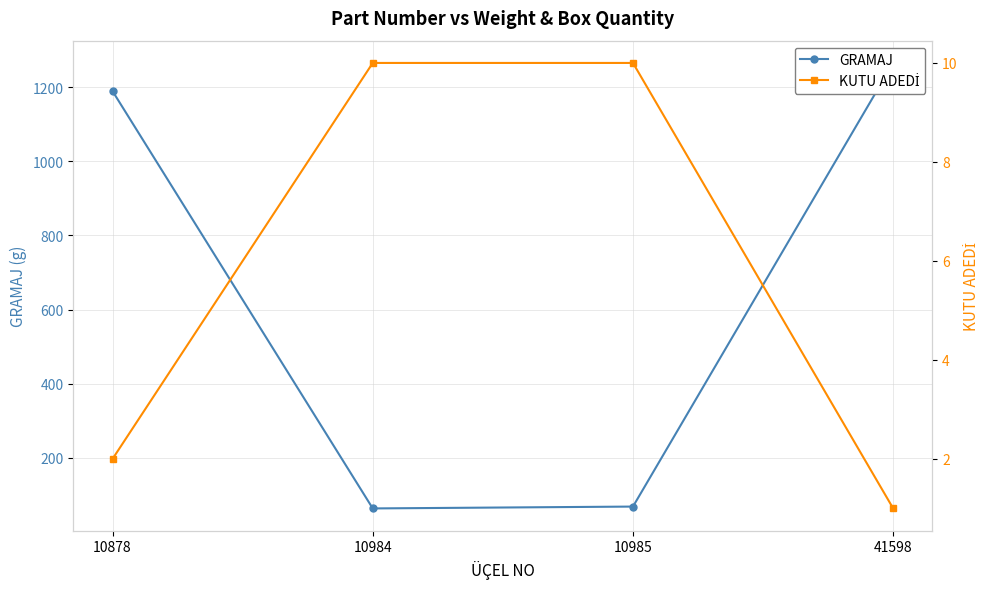

What is the average value of the GRAMAJ series?

647